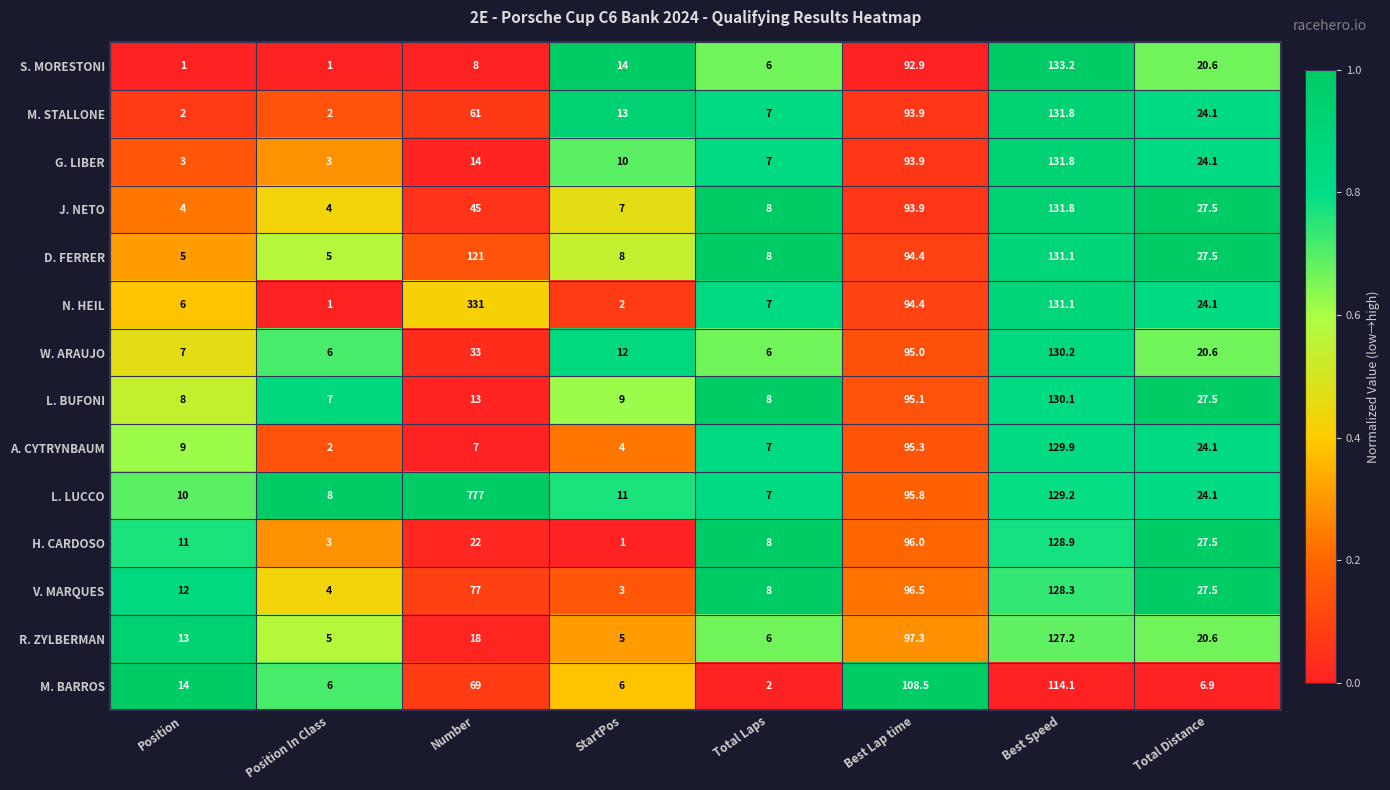

What is the maximum value shown in the chart?

777.0